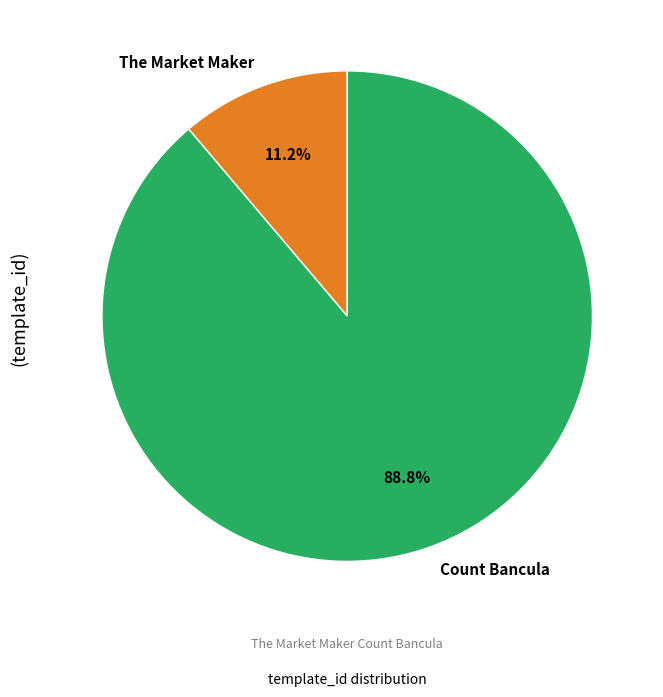

Between Count Bancula and The Market Maker, which is larger?

Count Bancula